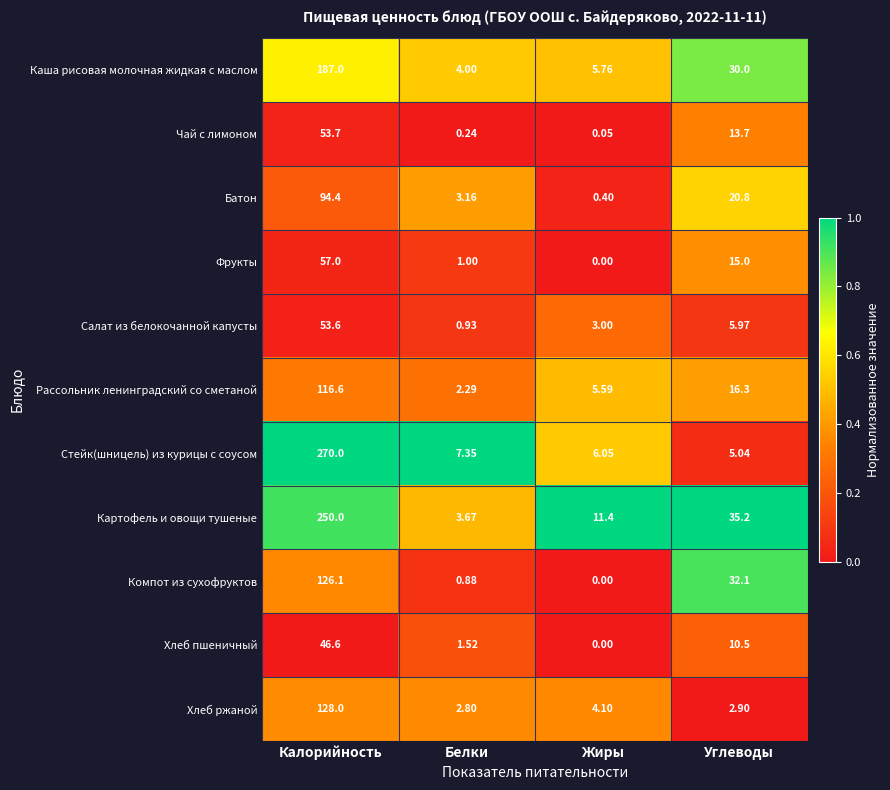

Which series changed the most between Калорийность and Жиры?

Стейк(шницель) из курицы с соусом